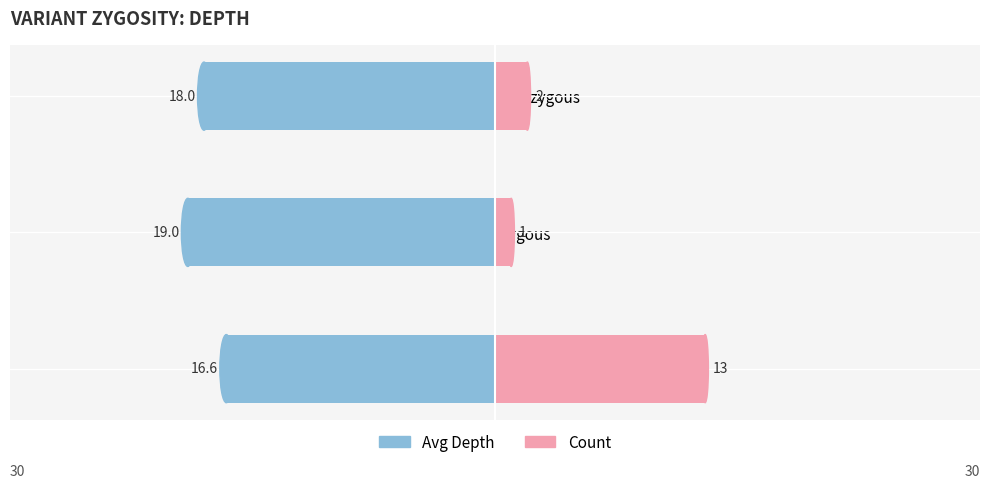

What is the difference between the Avg Depth values at homozygous and heterozygous?

2.4